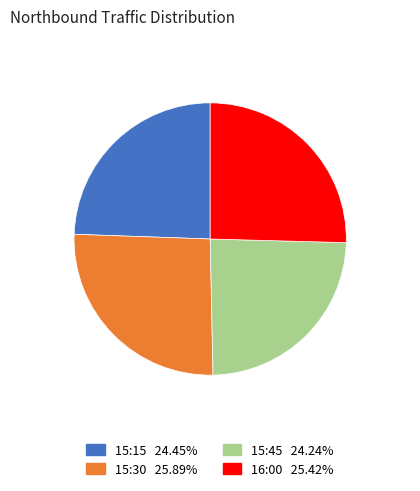

Is the sum of 16:00 and 15:30 greater than half?

Yes